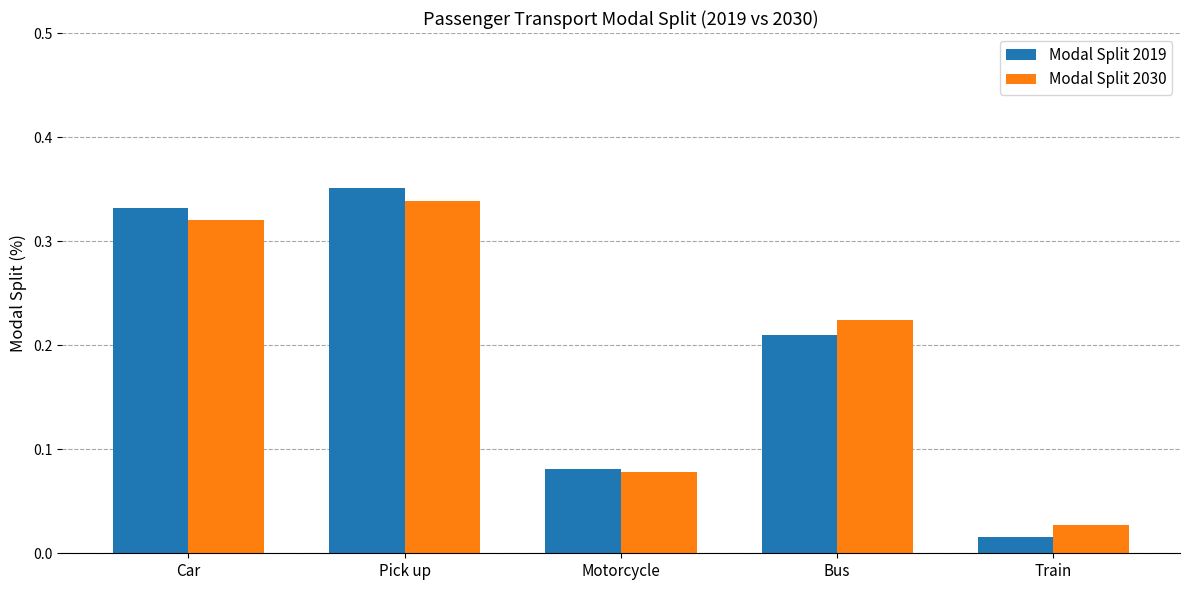

What is the sum of all Modal Split 2019 values?

1.0